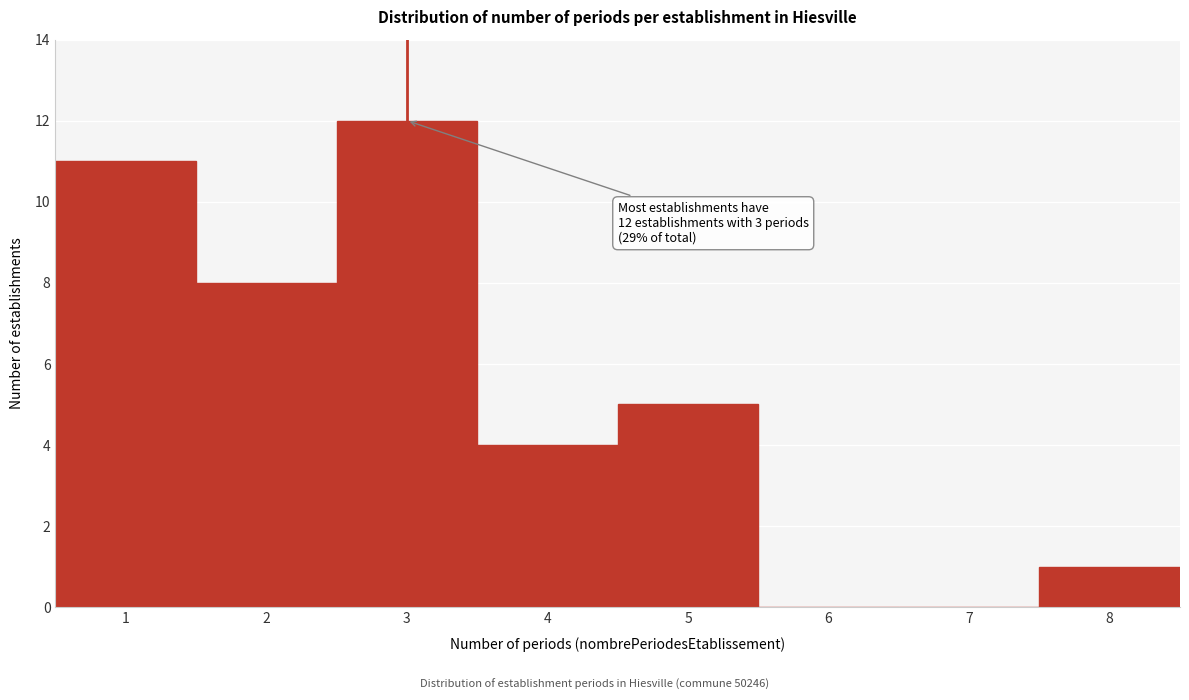

Over which range of the x-axis is the bar tallest?

2.5 to 3.5